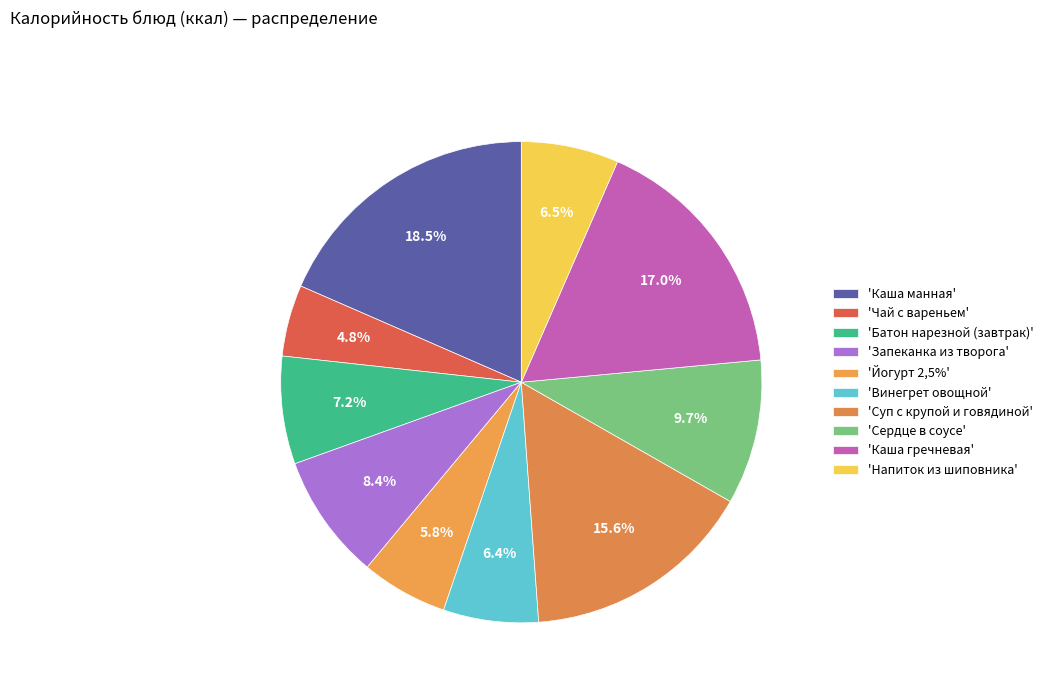

How many slices are in this pie chart?

10